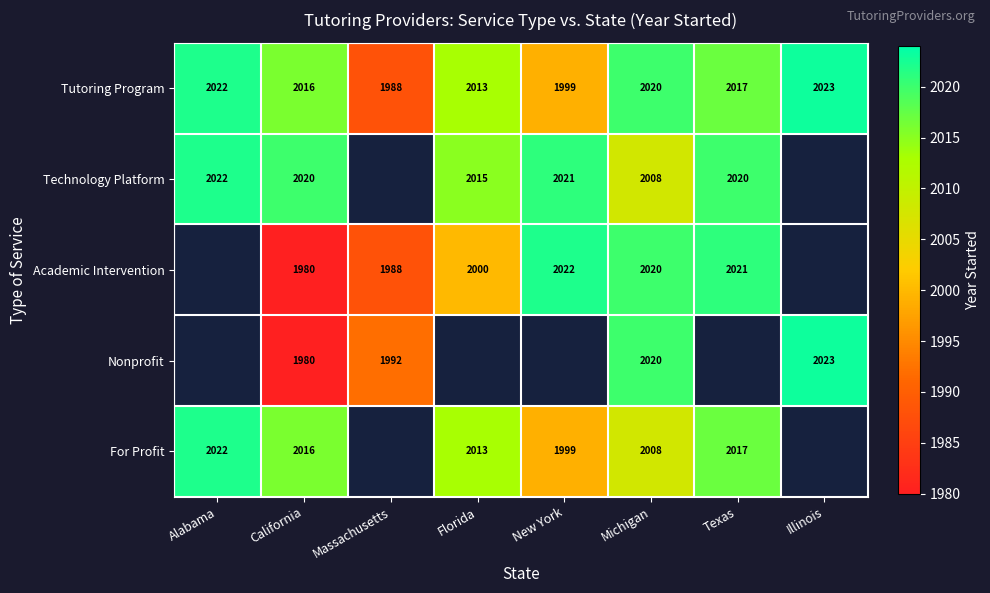

Count the number of data series in this chart.

5